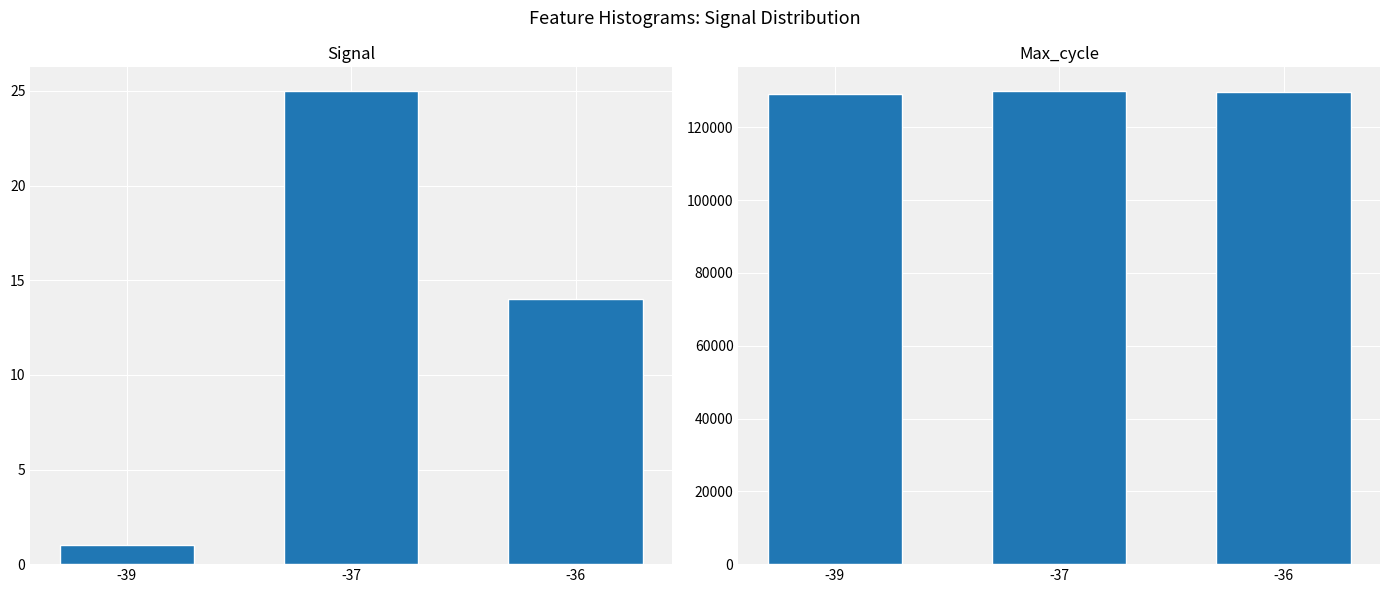

Which series has the largest total across all categories?

Mean Max_cycle